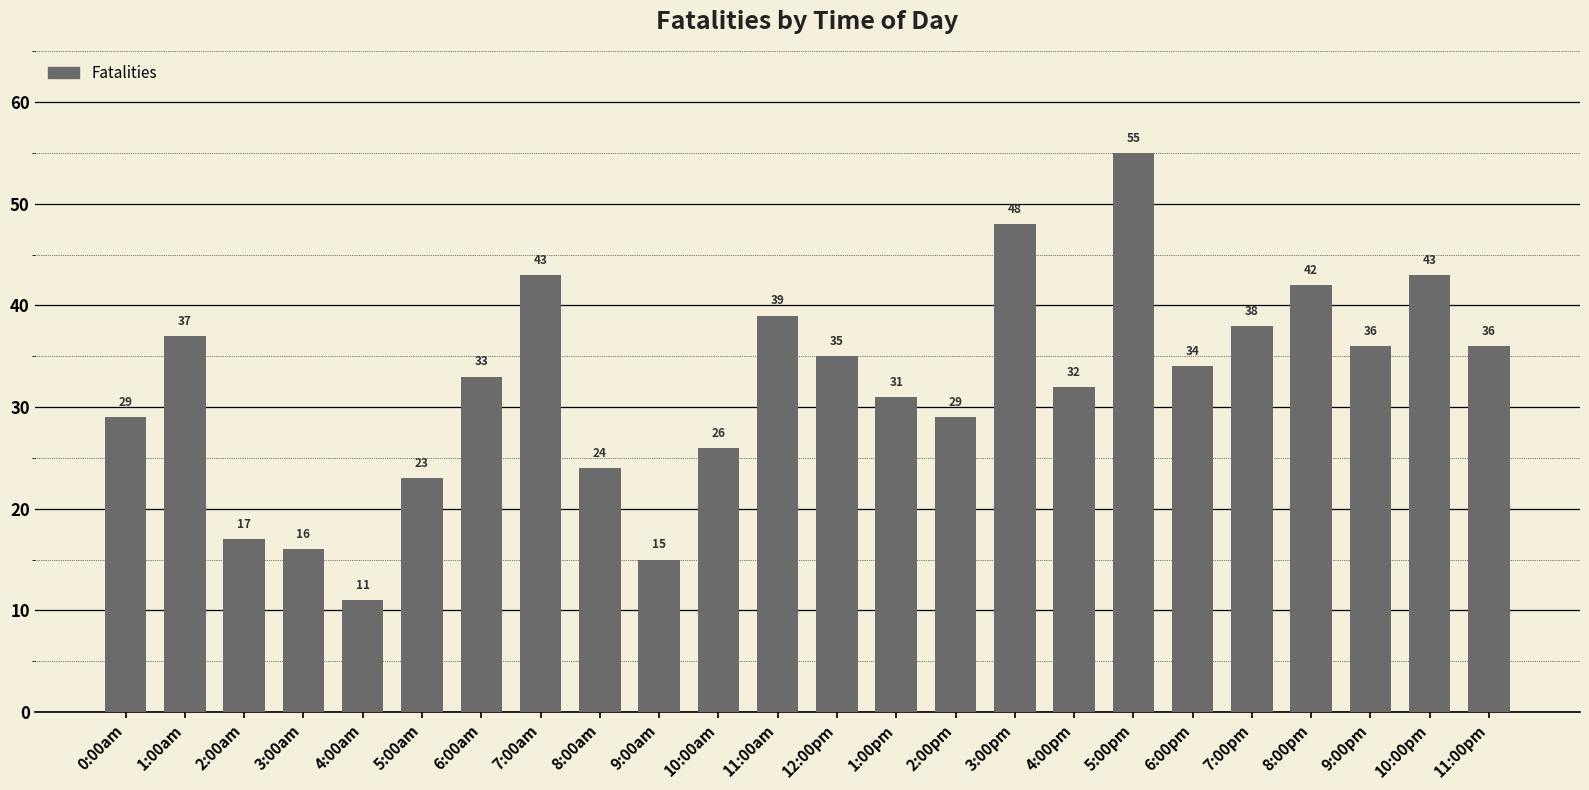

What is the label of the 19th bar from the left?

6:00pm